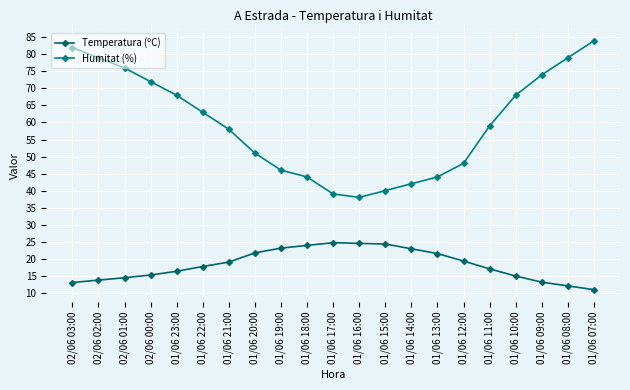

How many lines are shown in the chart?

2